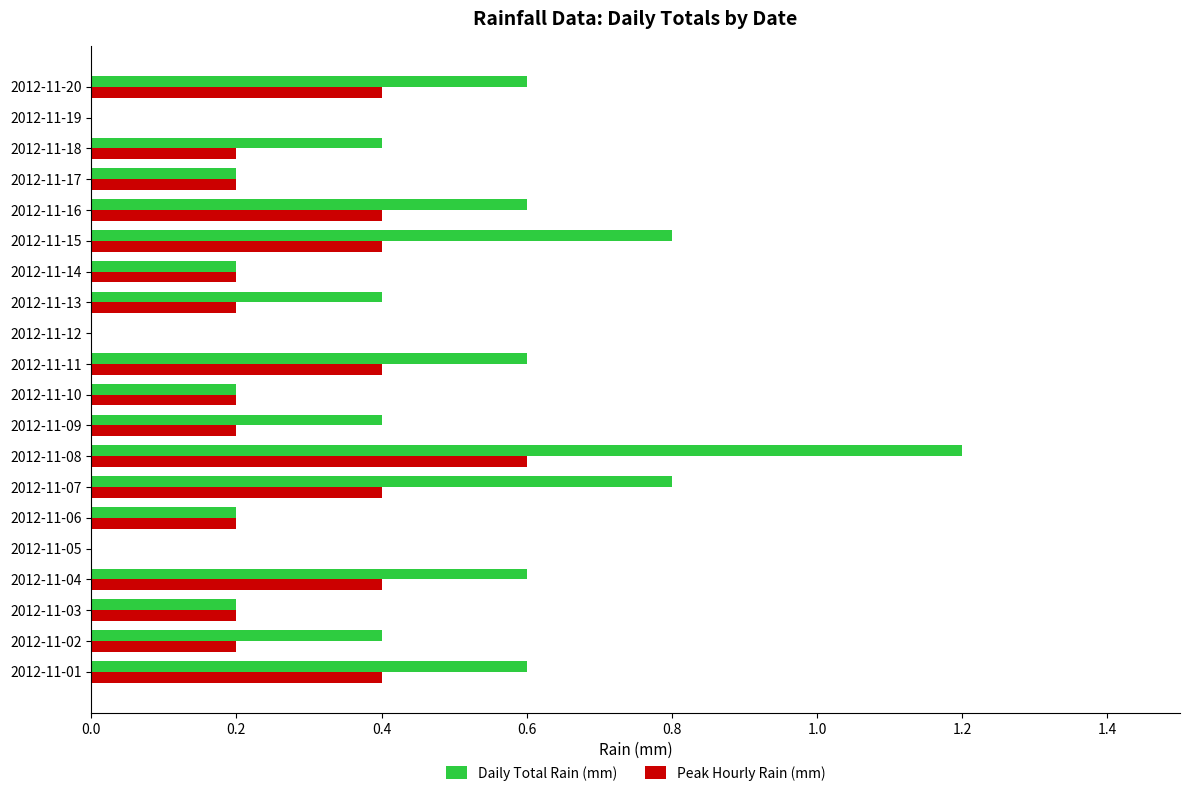

What is the highest value of the Daily Total Rain (mm) series?

1.2